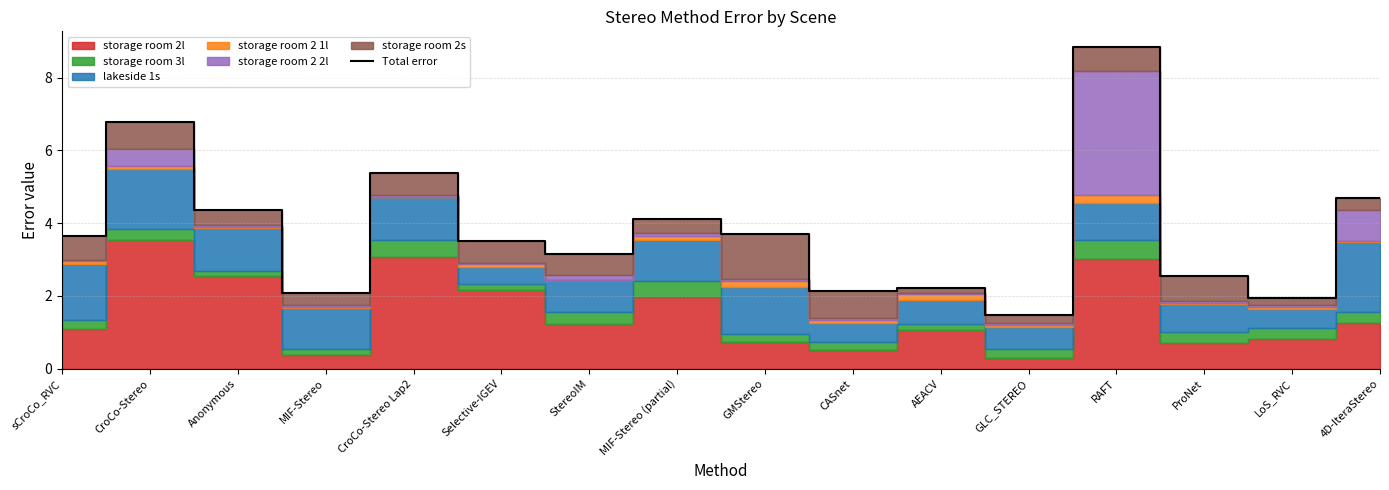

The value at CroCo-Stereo Lap2 is 5.4. True or false?

True